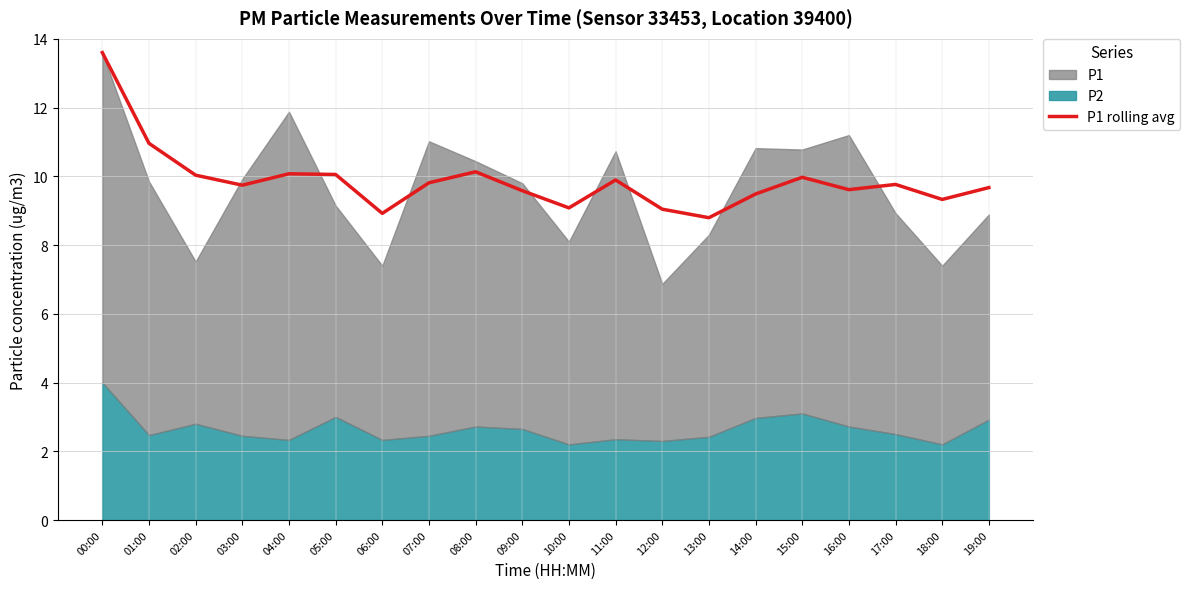

What is the sum of all values?

197.6